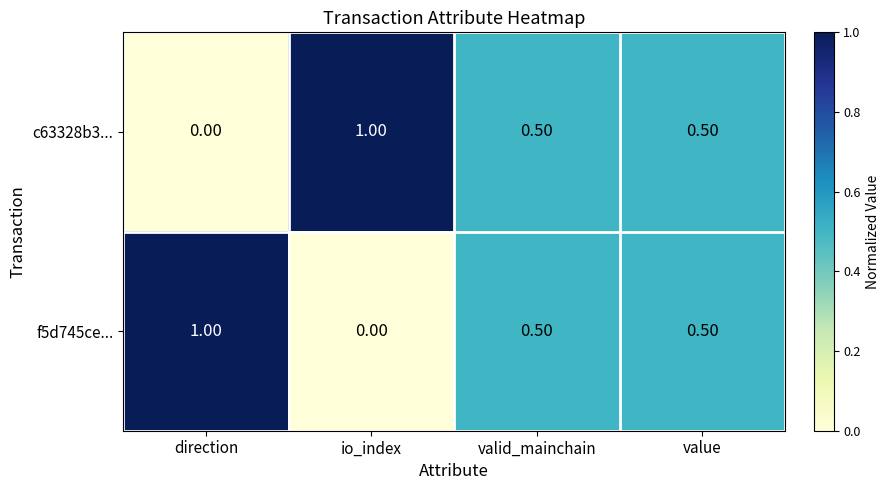

At how many categories does at least one series exceed 0?

4